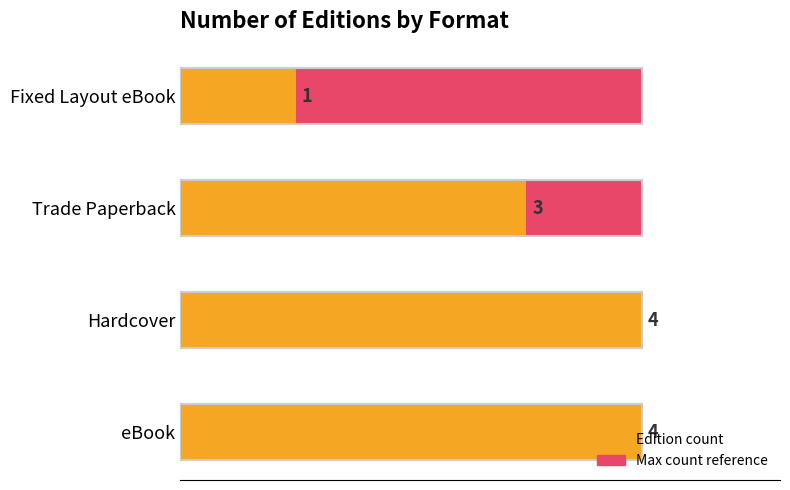

List the labels in order of Max count reference value, largest first.

0, 1, 2, 3